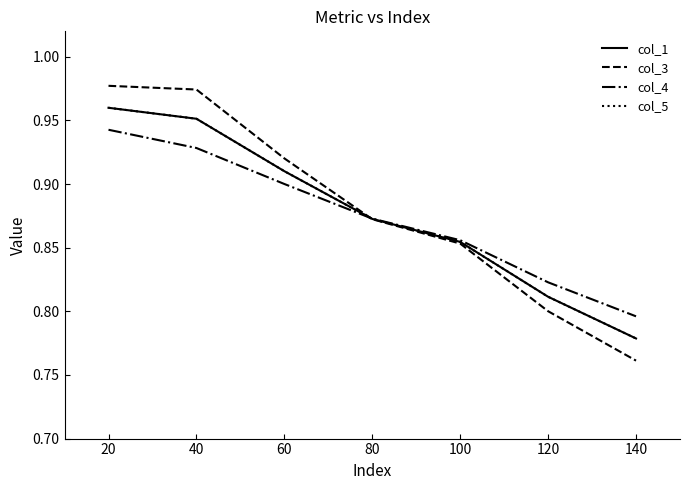

Is this an area chart (filled region under the line)?

No